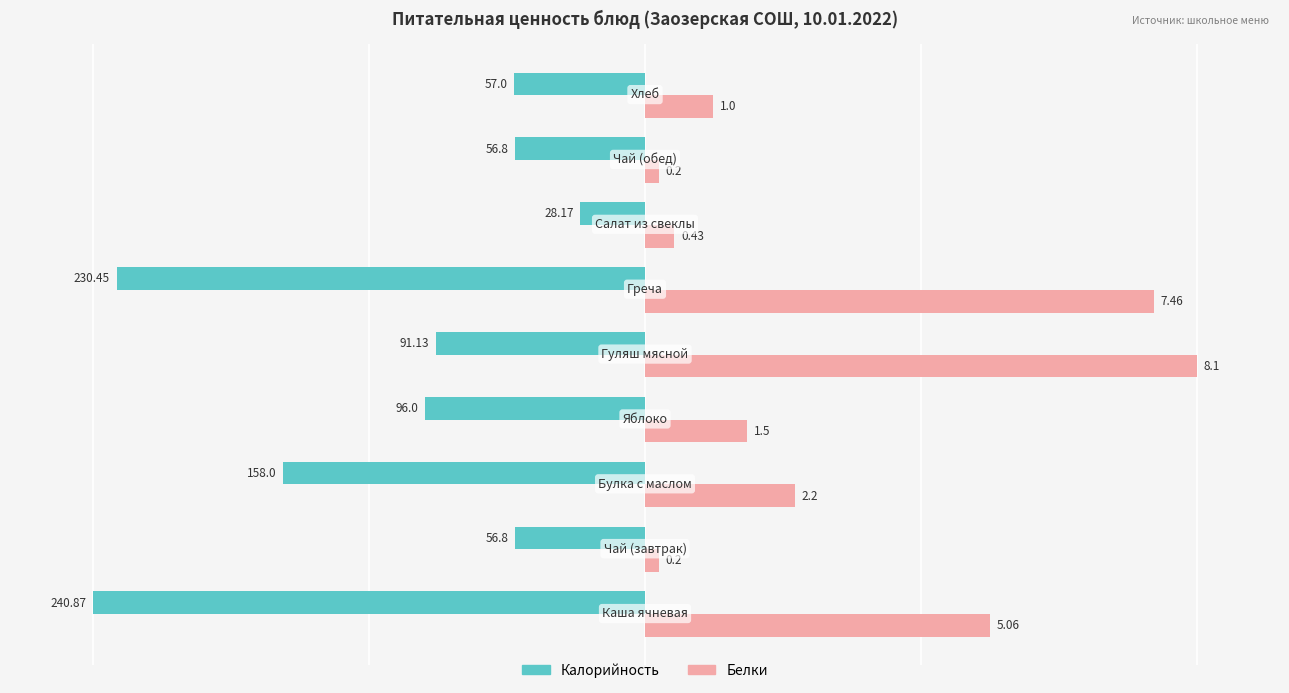

What are all the series names shown in the legend?

Калорийность, Белки